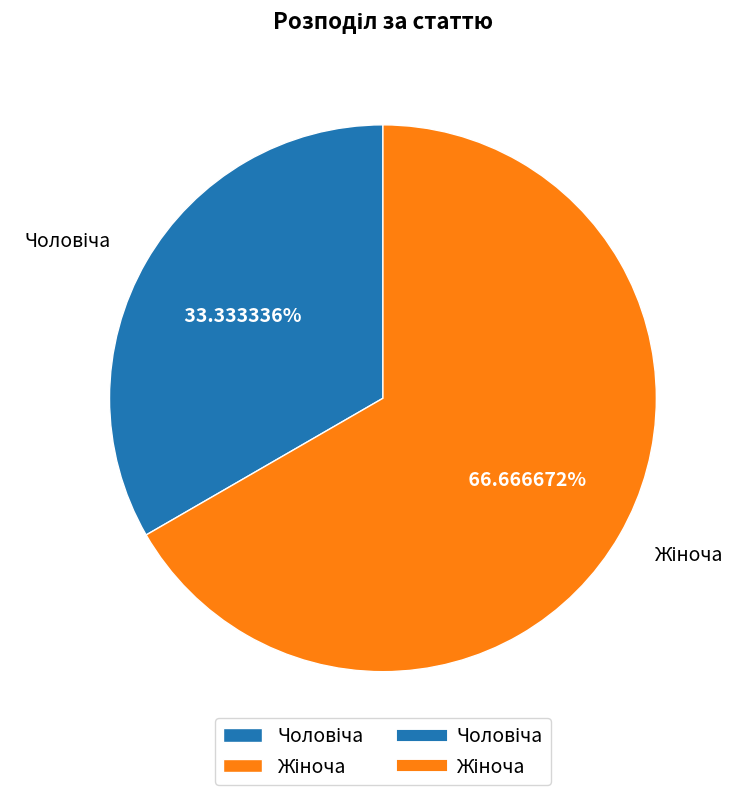

Is there any slice that represents more than half of the pie?

Yes